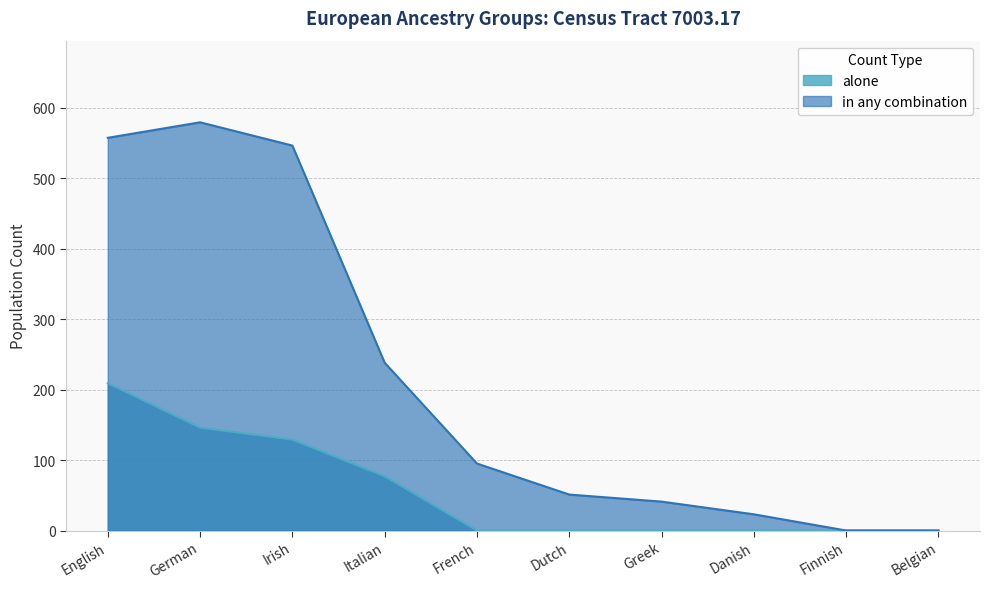

Between Irish and French, which series saw the biggest shift?

in any combination